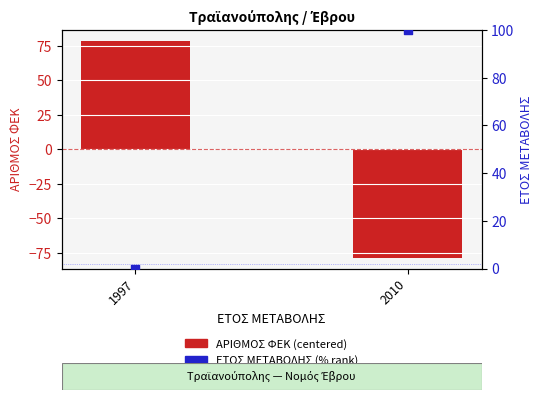

Which series has the largest total across all categories?

ΕΤΟΣ ΜΕΤΑΒΟΛΗΣ (% rank)